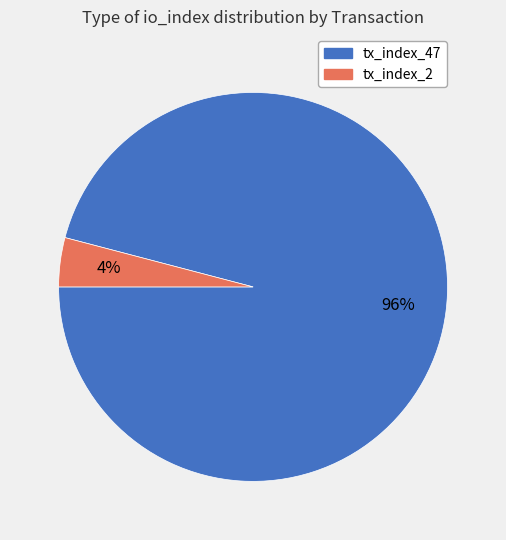

The tx_index_47 slice represents 83% of the pie. True or false?

False